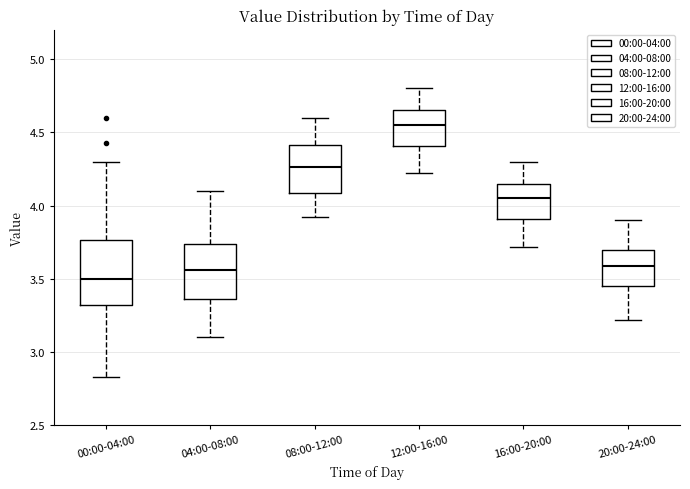

Which box has the lowest median line?

00:00-04:00